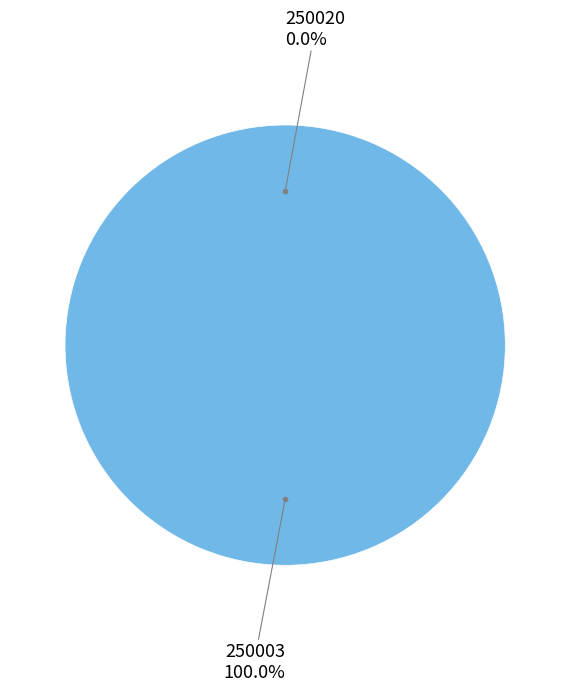

To the nearest percent, what is the difference between the largest and smallest slice percentages?

100%